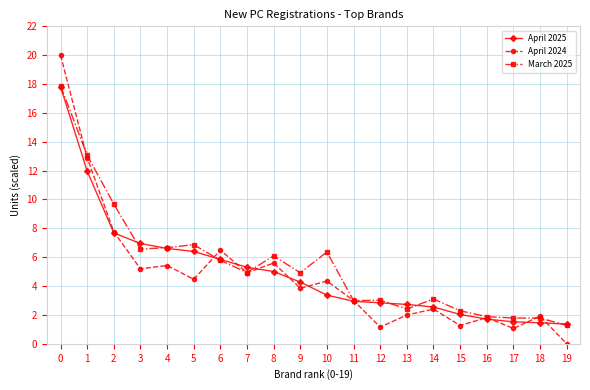

What is the difference between the maximum and minimum values in the April 2024 series?

20.0